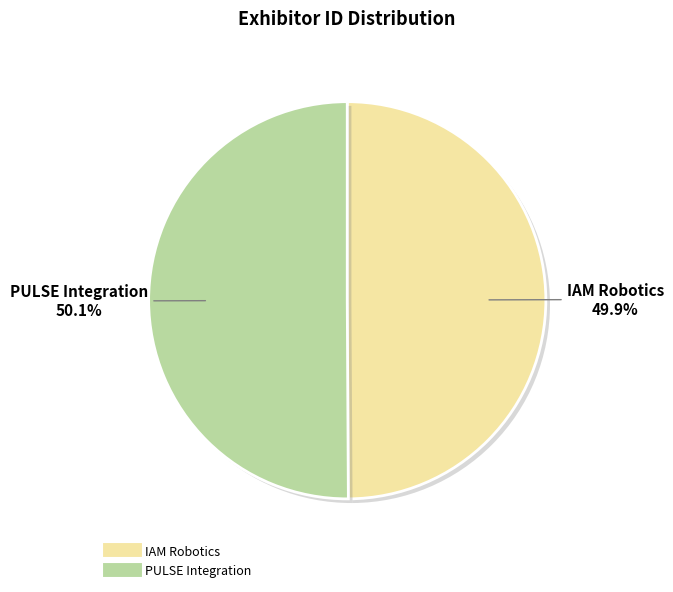

Does any single category account for the majority?

Yes